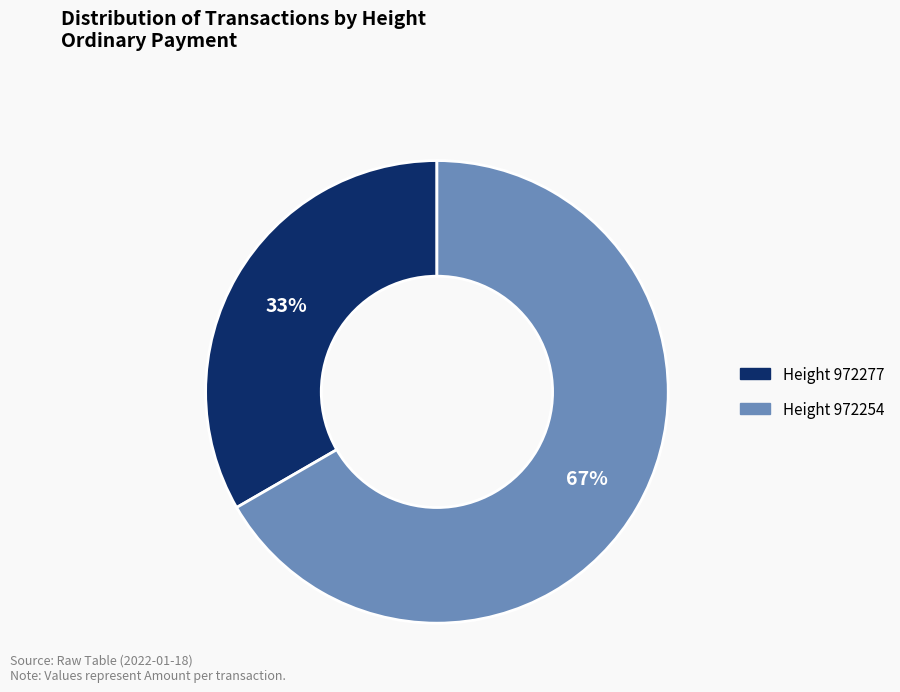

To the nearest percent, what is the average slice percentage?

50%